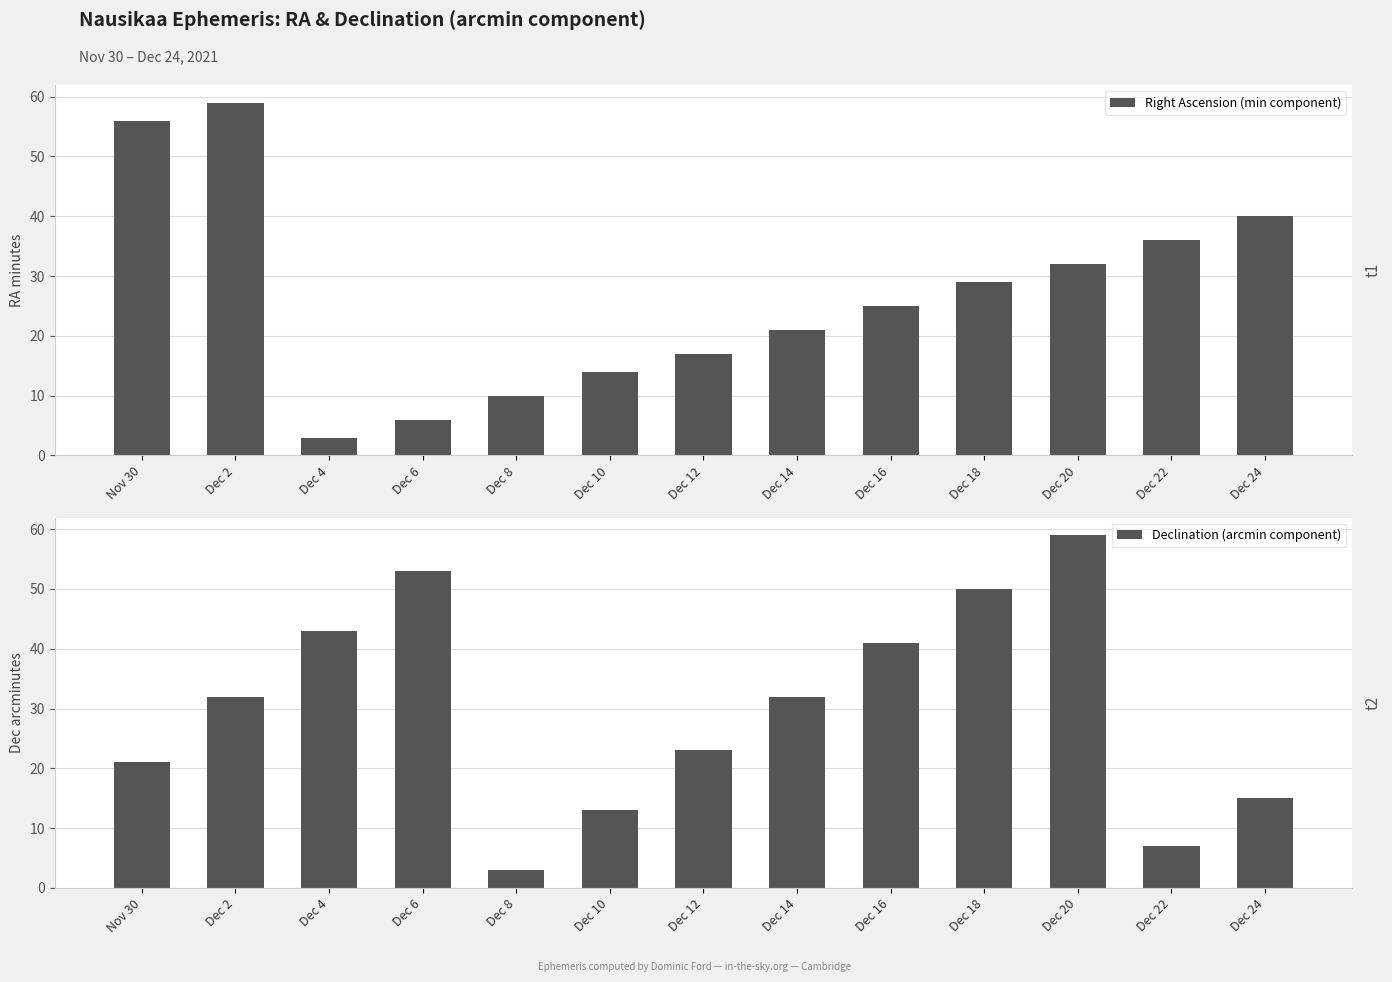

What is the label of the 11th bar from the right?

Dec 4